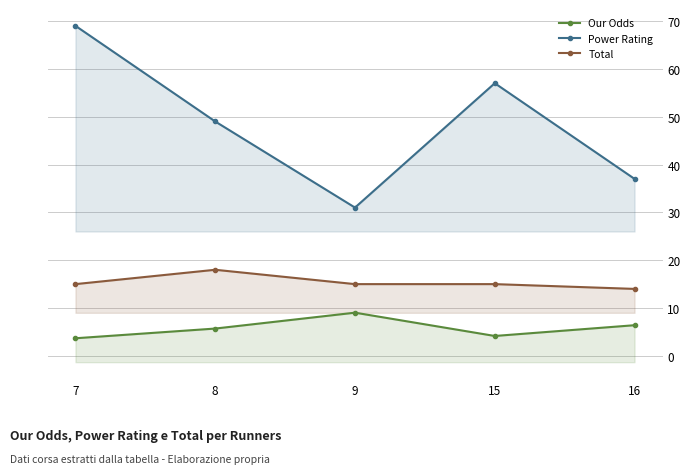

What is the average value of the Our Odds series?

5.8